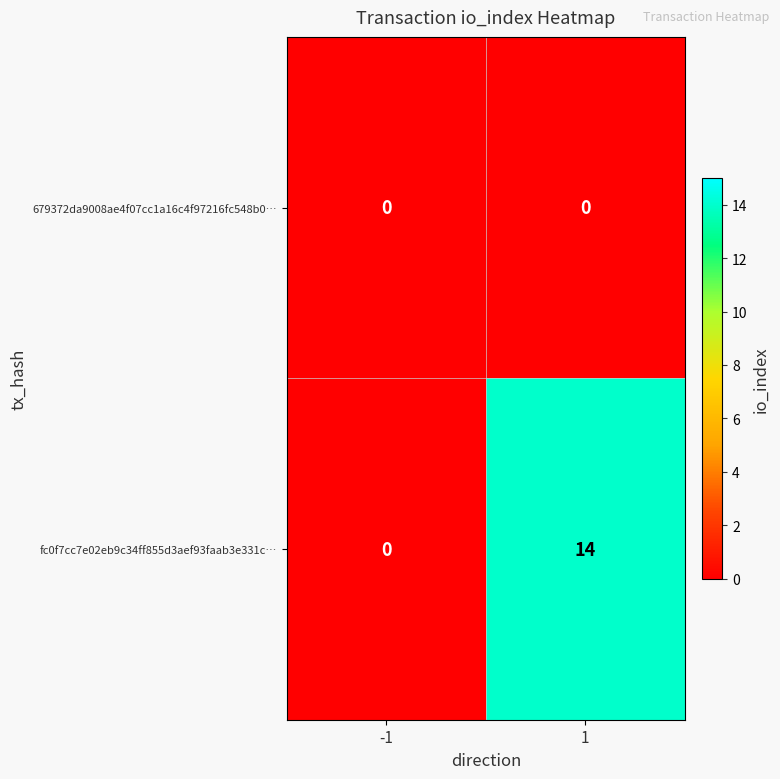

Which series changed the most between -1 and 1?

fc0f7cc7e02eb9c34ff855d3aef93faab3e331c…